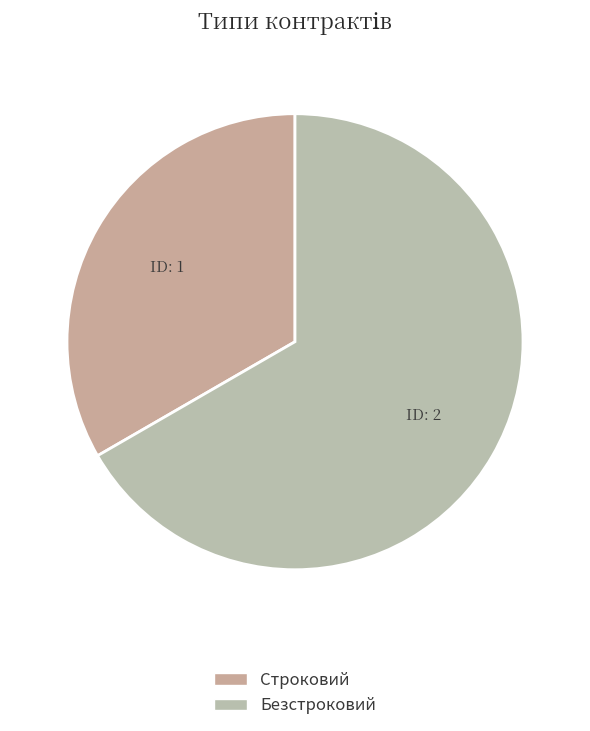

Which has a higher value, Строковий or Безстроковий?

Безстроковий